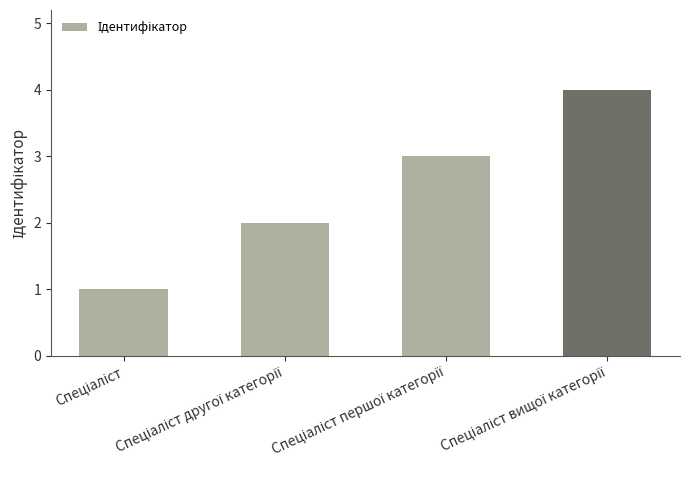

What is the difference between the maximum and second lowest values?

2